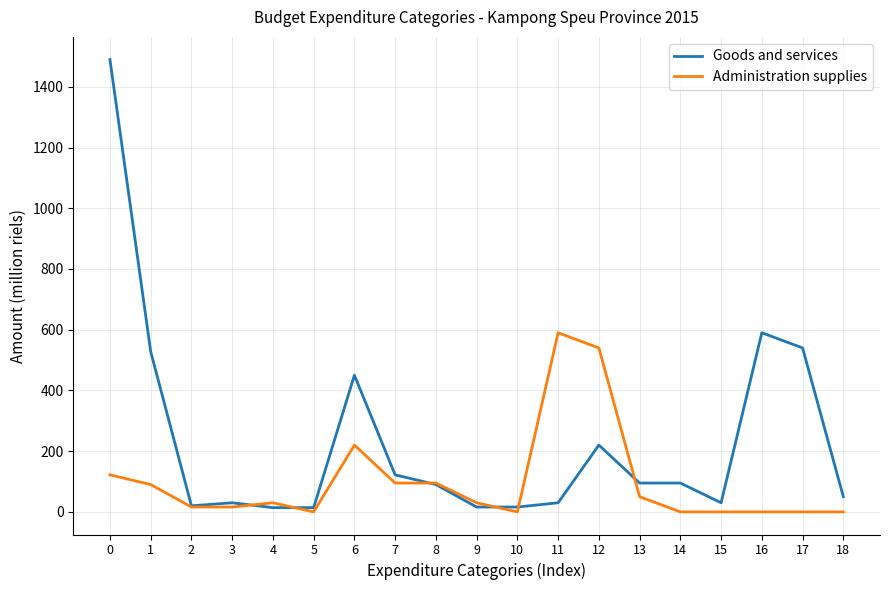

Which series has the largest range (max minus min)?

Goods and services